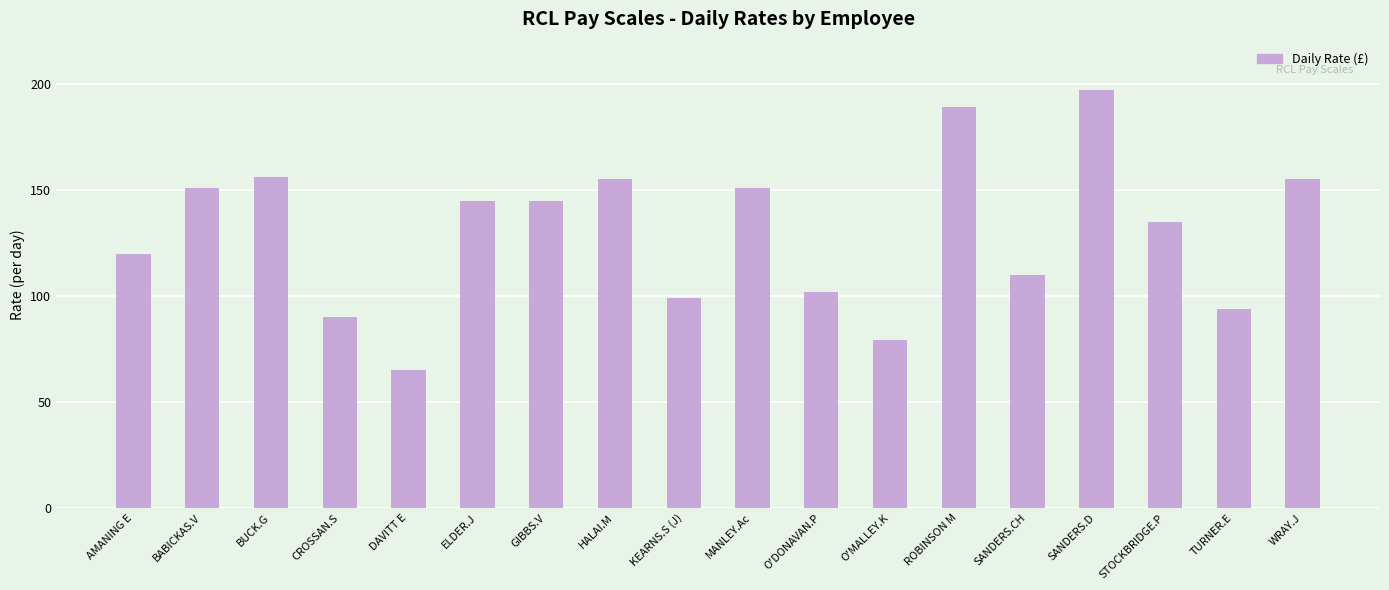

How many values are below 145?

9